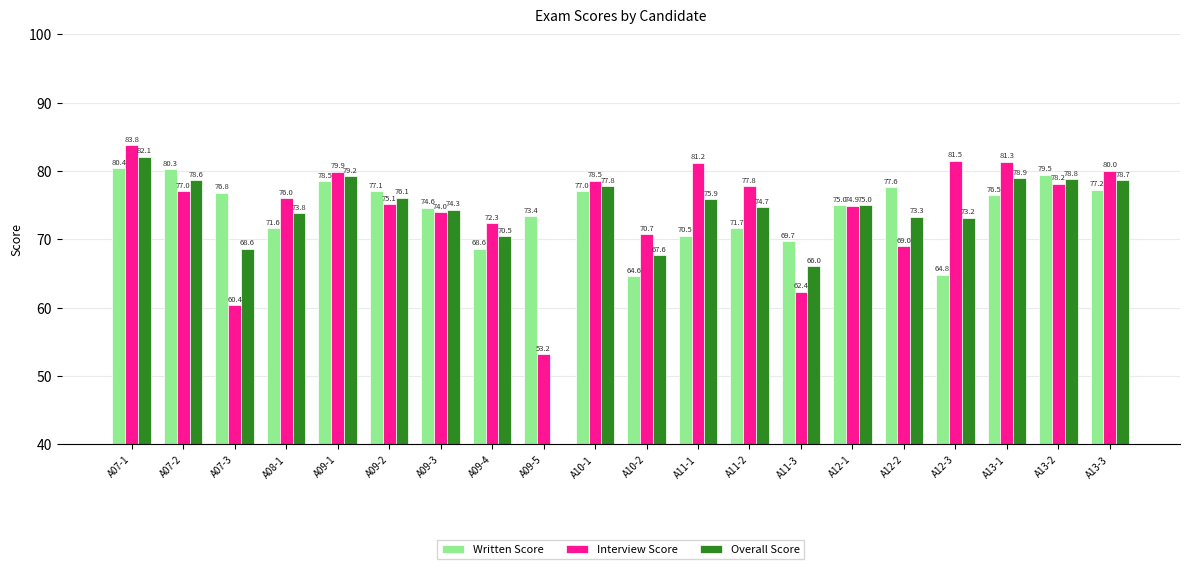

Which series has the widest spread of values?

Overall Score